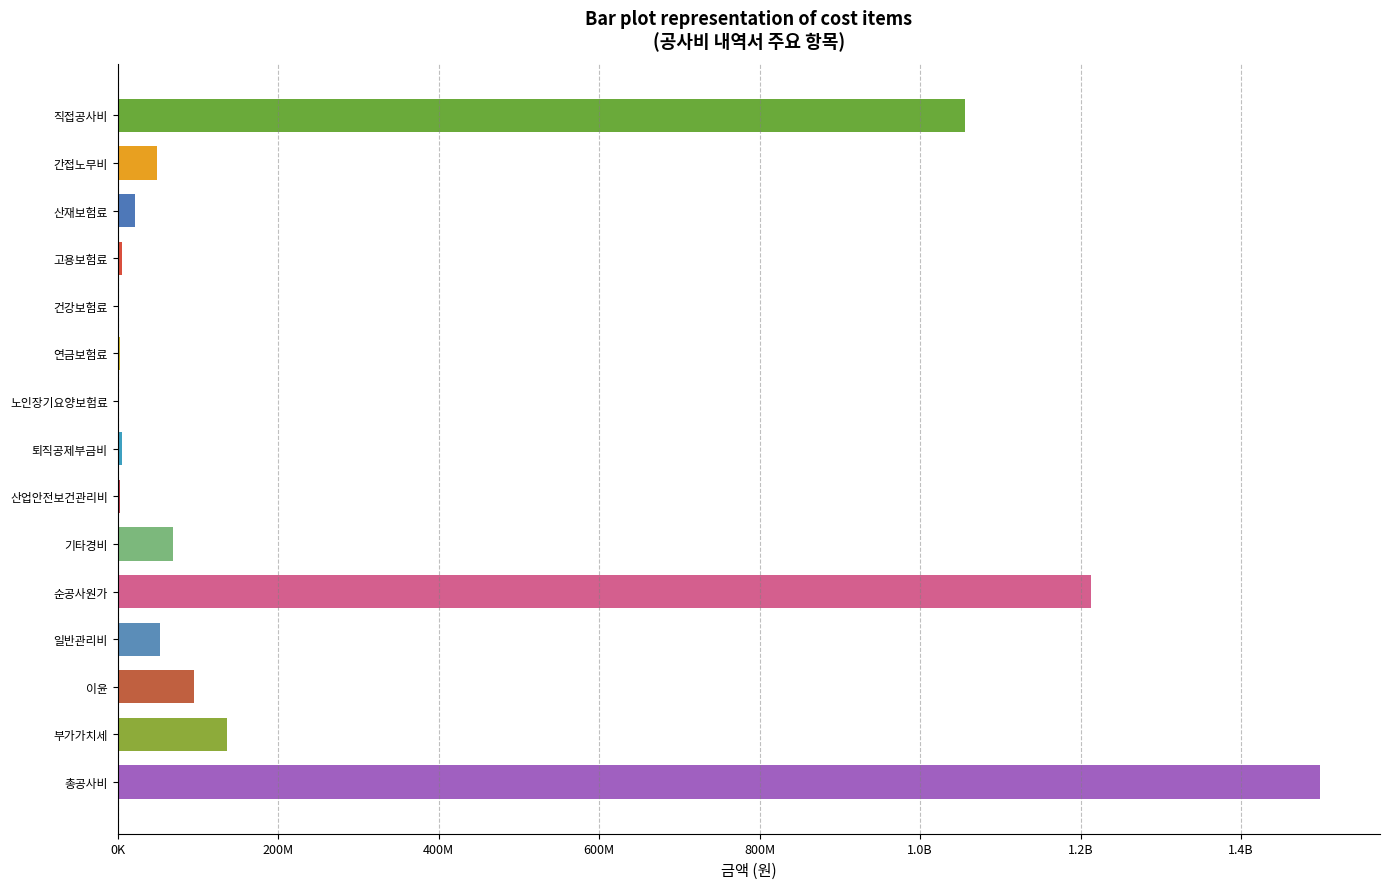

What is the difference between the maximum and minimum values?

1498080810